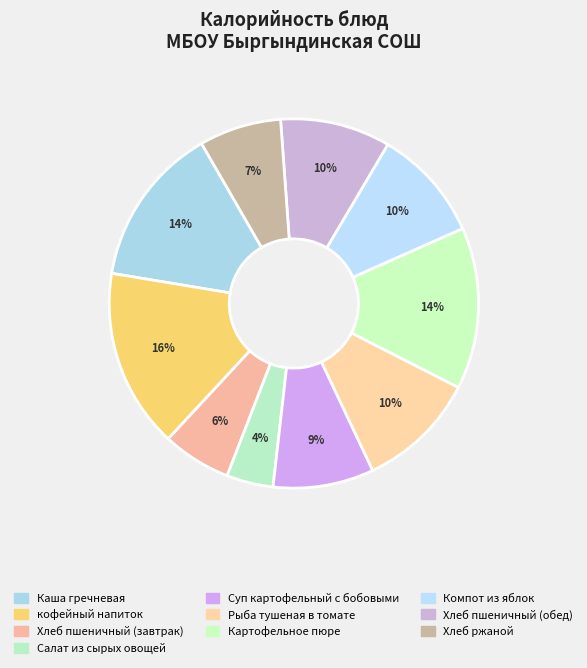

Is the sum of Компот из яблок and кофейный напиток greater than half?

No